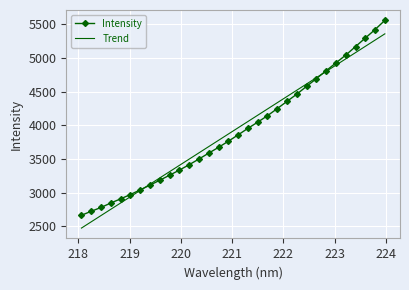

What is the lowest value of the Trend series?

2472.3